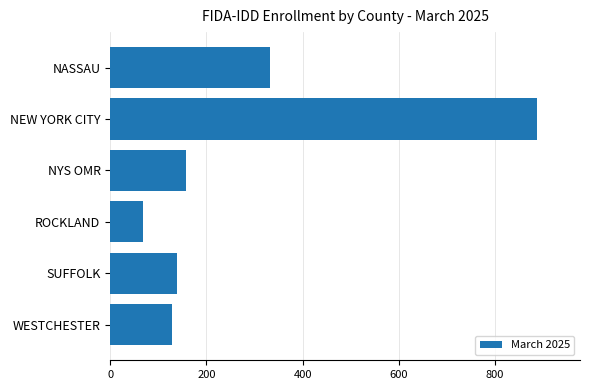

What is the sum of the values at WESTCHESTER and ROCKLAND?

197